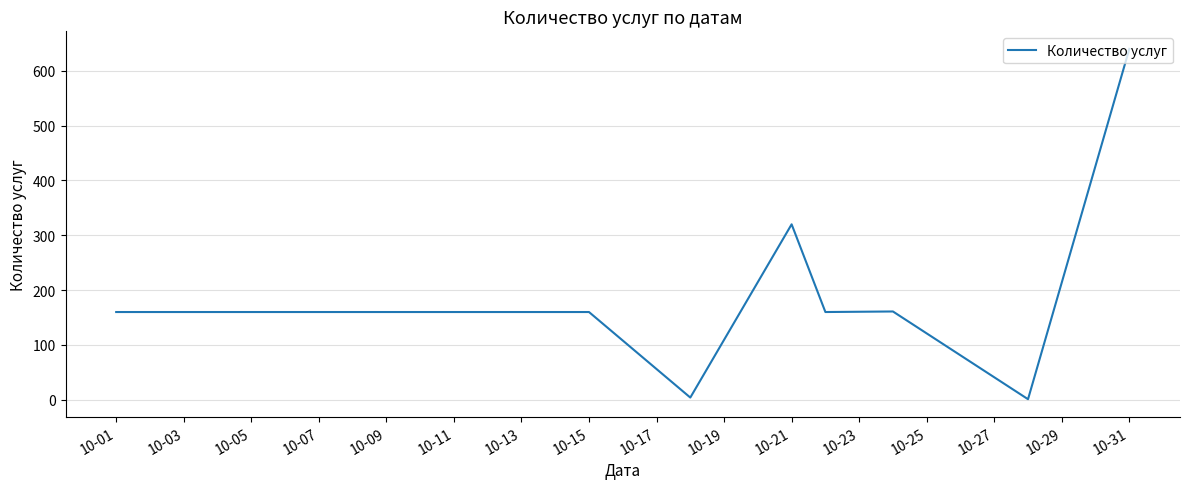

What is the greatest value displayed?

640